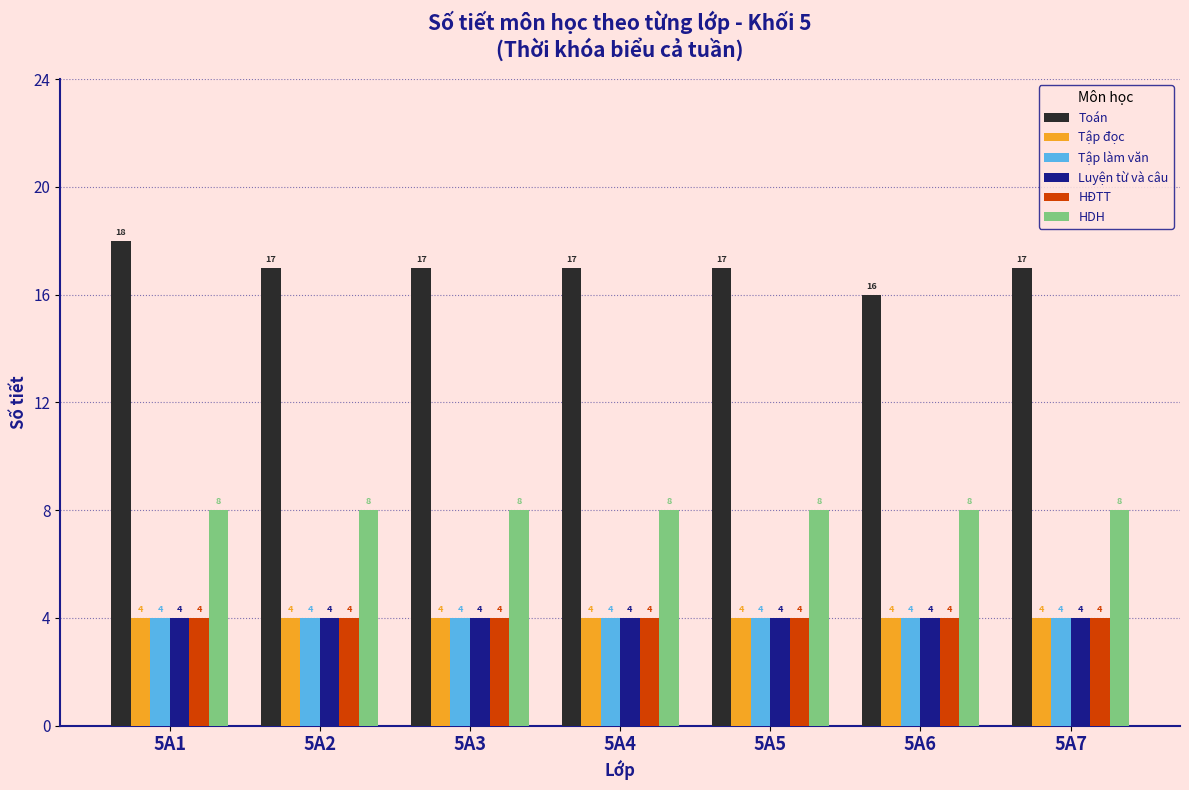

Reading left to right, what are all the values shown in this chart?

Toán: 5A1=18	5A2=17	5A3=17	5A4=17	5A5=17	5A6=16	5A7=17
Tập đọc: 5A1=4	5A2=4	5A3=4	5A4=4	5A5=4	5A6=4	5A7=4
Tập làm văn: 5A1=4	5A2=4	5A3=4	5A4=4	5A5=4	5A6=4	5A7=4
Luyện từ và câu: 5A1=4	5A2=4	5A3=4	5A4=4	5A5=4	5A6=4	5A7=4
HĐTT: 5A1=4	5A2=4	5A3=4	5A4=4	5A5=4	5A6=4	5A7=4
HDH: 5A1=8	5A2=8	5A3=8	5A4=8	5A5=8	5A6=8	5A7=8